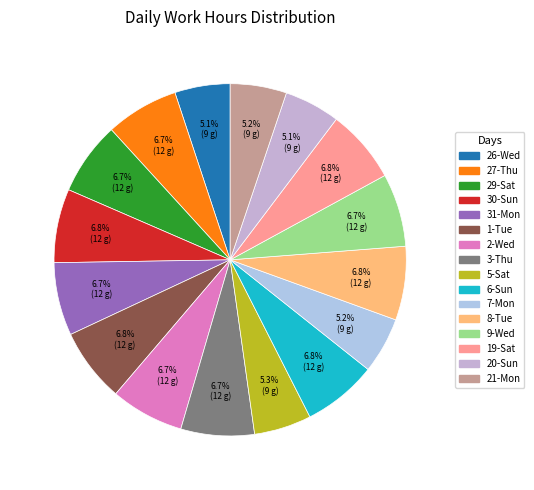

What is the ratio of the value at 7-Mon to the value at 8-Tue?

0.8